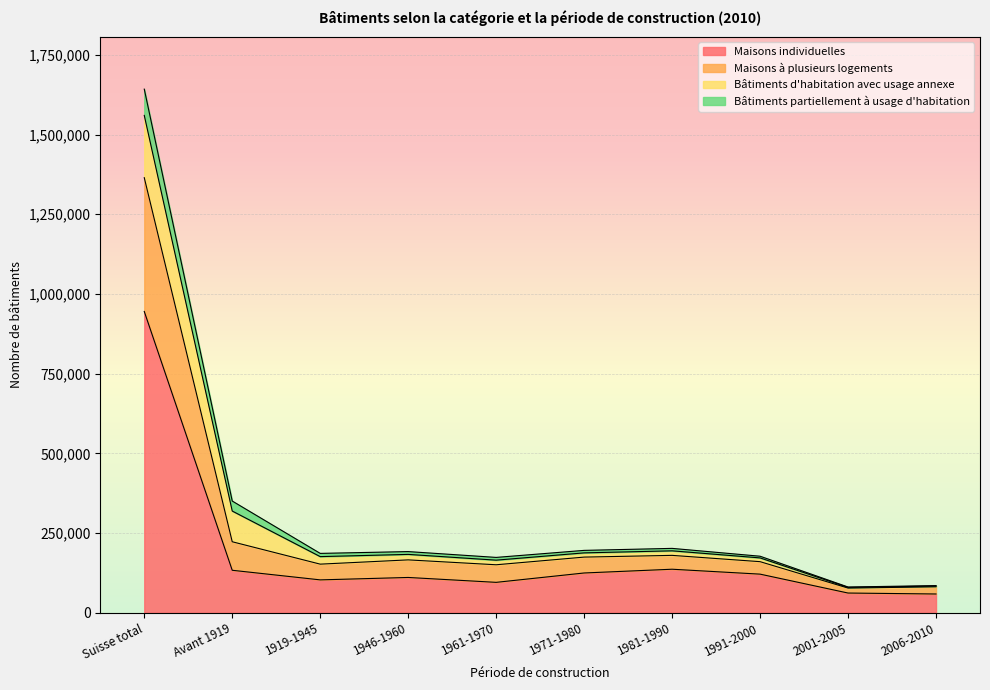

Count the number of categories in the chart.

10